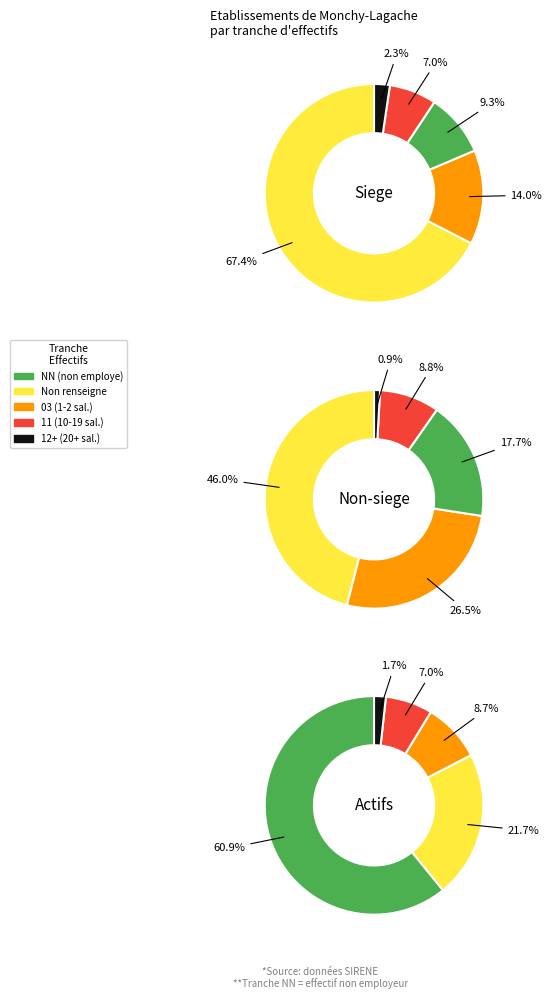

Is other the majority of the pie?

No